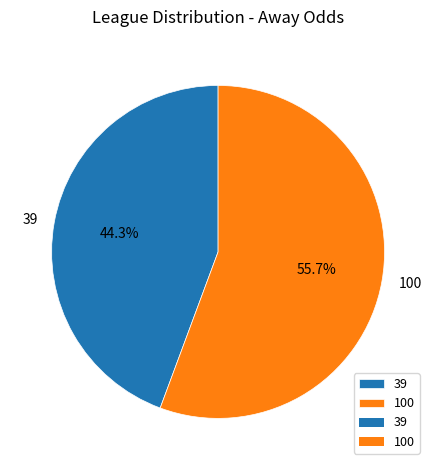

What percentage is NOT represented by 39?

55.7%